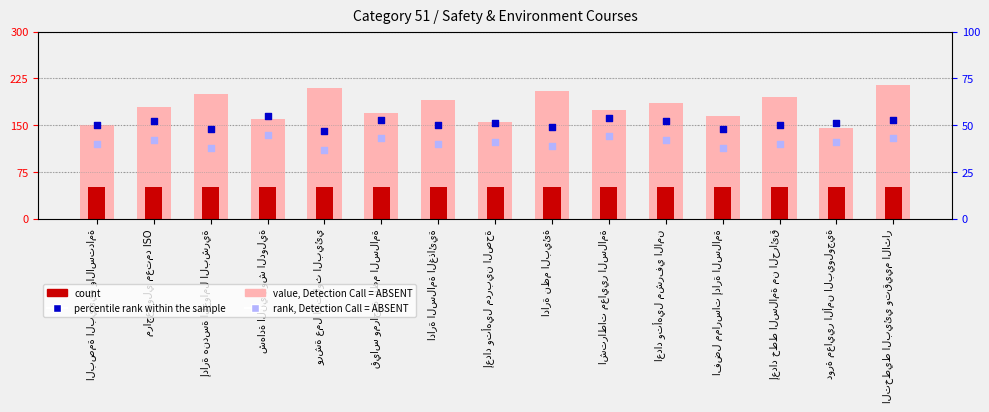

At how many categories does at least one series exceed 151?

13